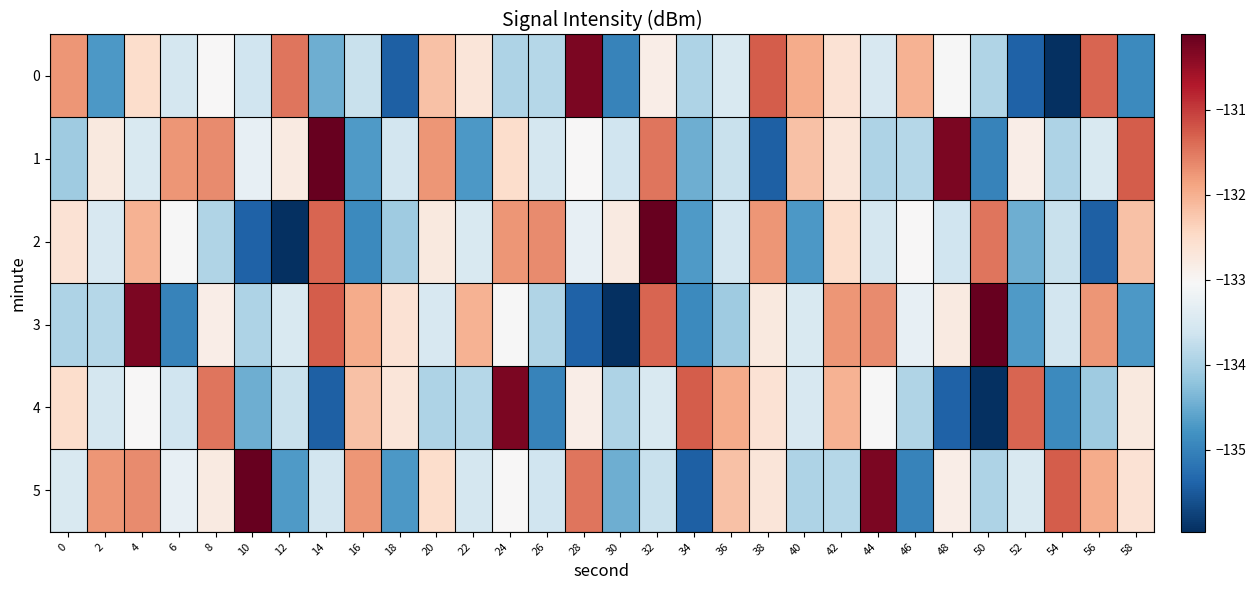

How many categories are shown in the chart?

30